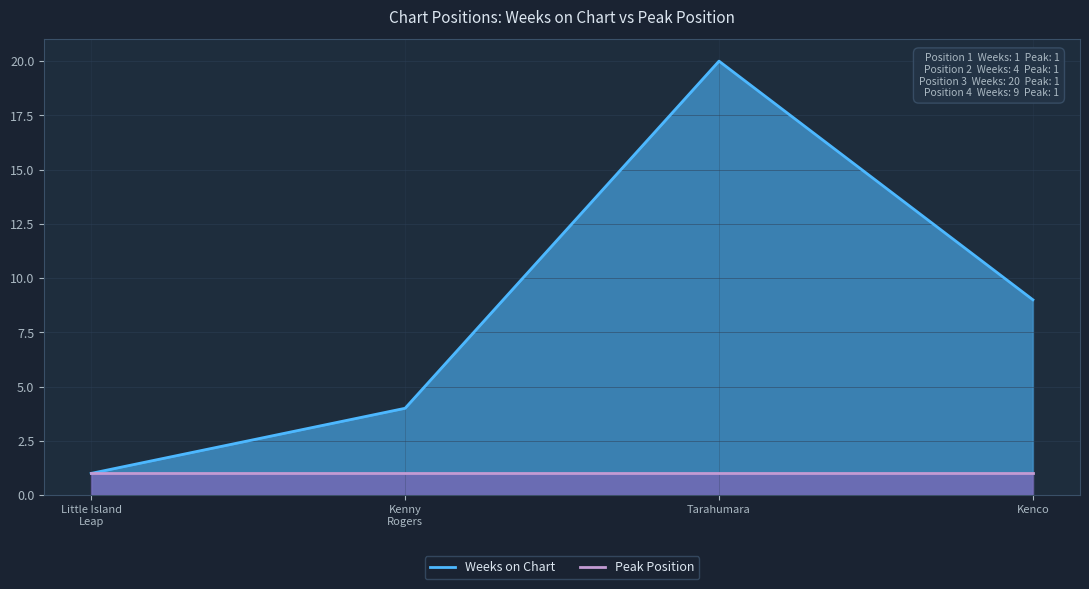

True or false: there are more than 0 points higher than both neighbors.

True